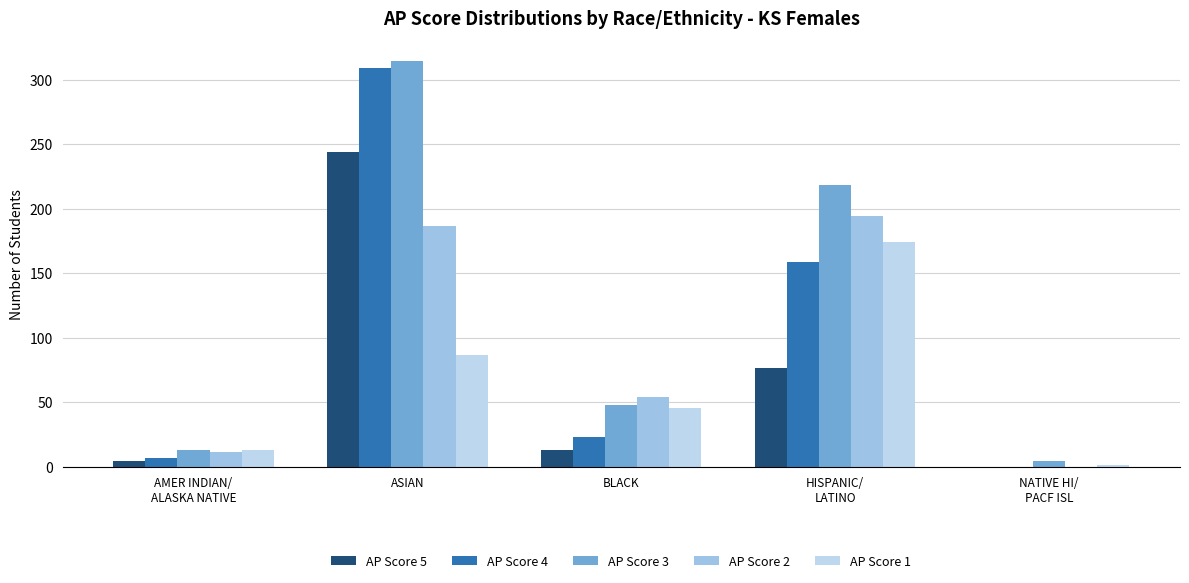

List the labels in order of AP Score 2 value, largest first.

HISPANIC/
LATINO, ASIAN, BLACK, AMER INDIAN/
ALASKA NATIVE, NATIVE HI/
PACF ISL